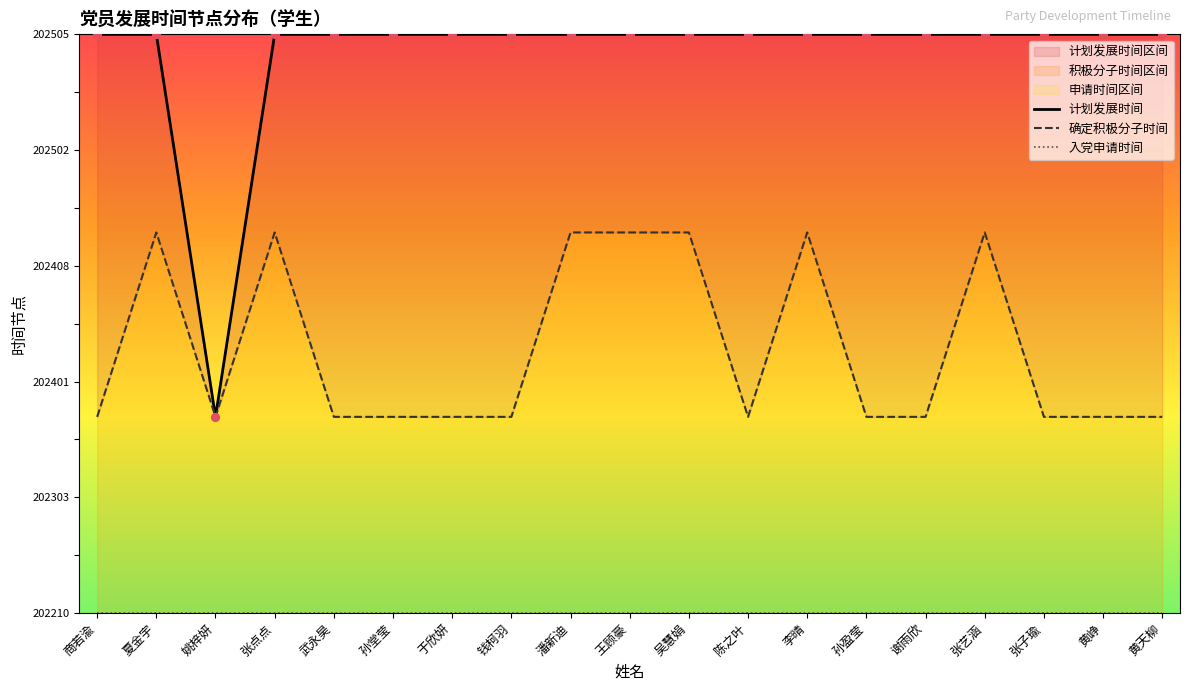

Which series has the largest total across all categories?

计划发展时间